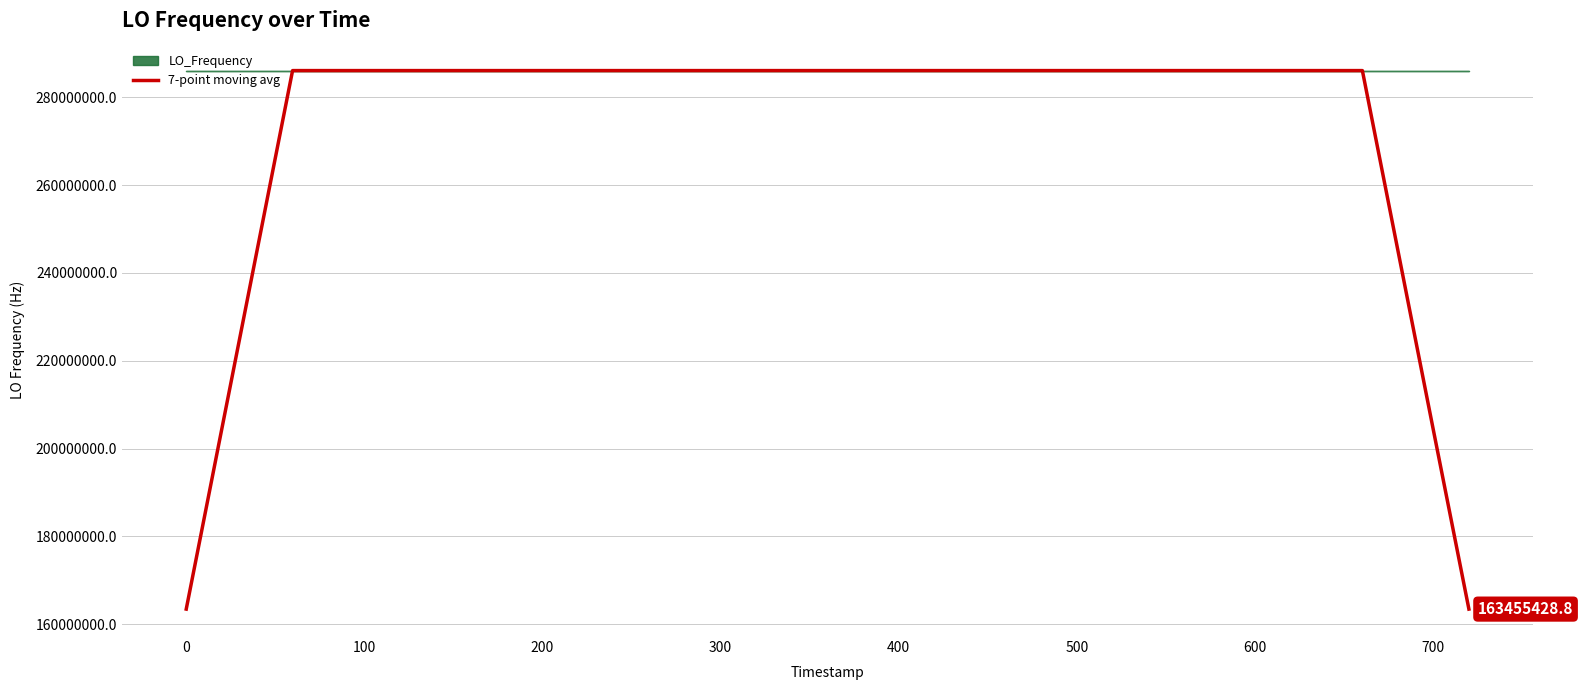

What is the highest value of the 7-point moving avg series?

286047000.8